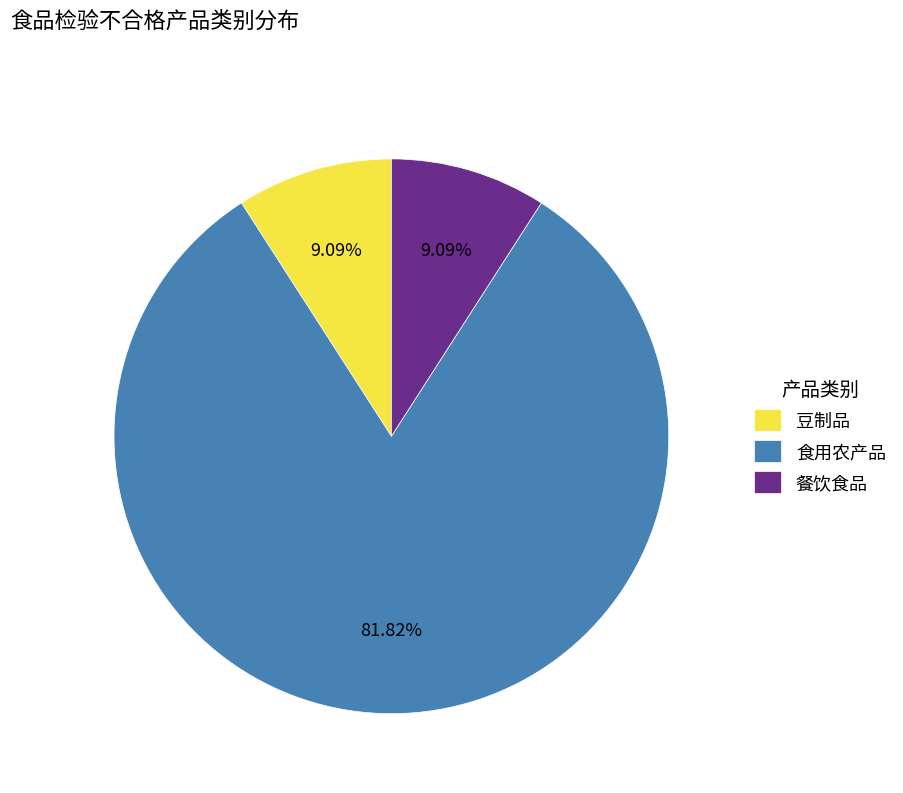

How many slices are in this pie chart?

3